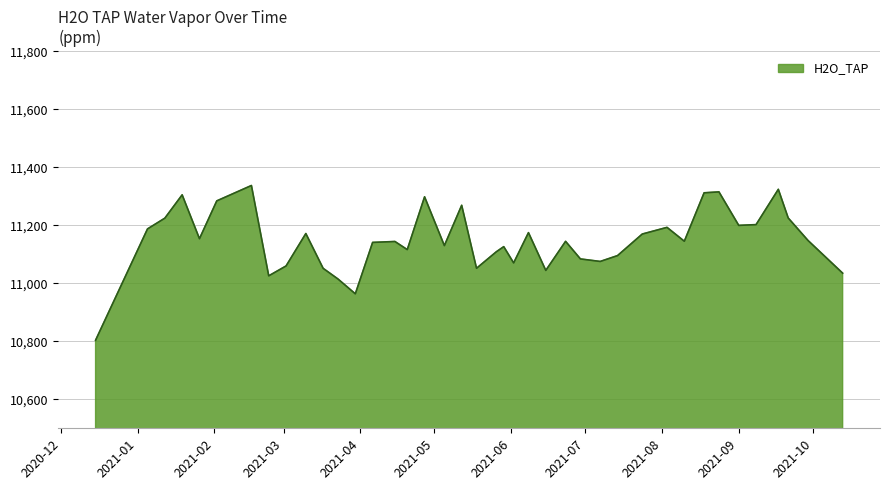

What is the difference between the maximum and minimum values?

533.4